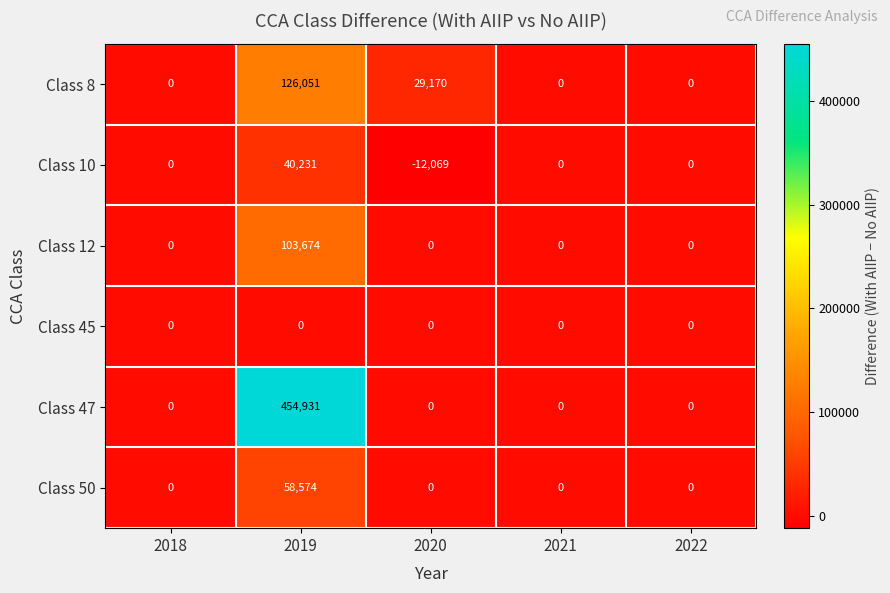

Is it true that Class 50 equals 58574 at 2019?

True